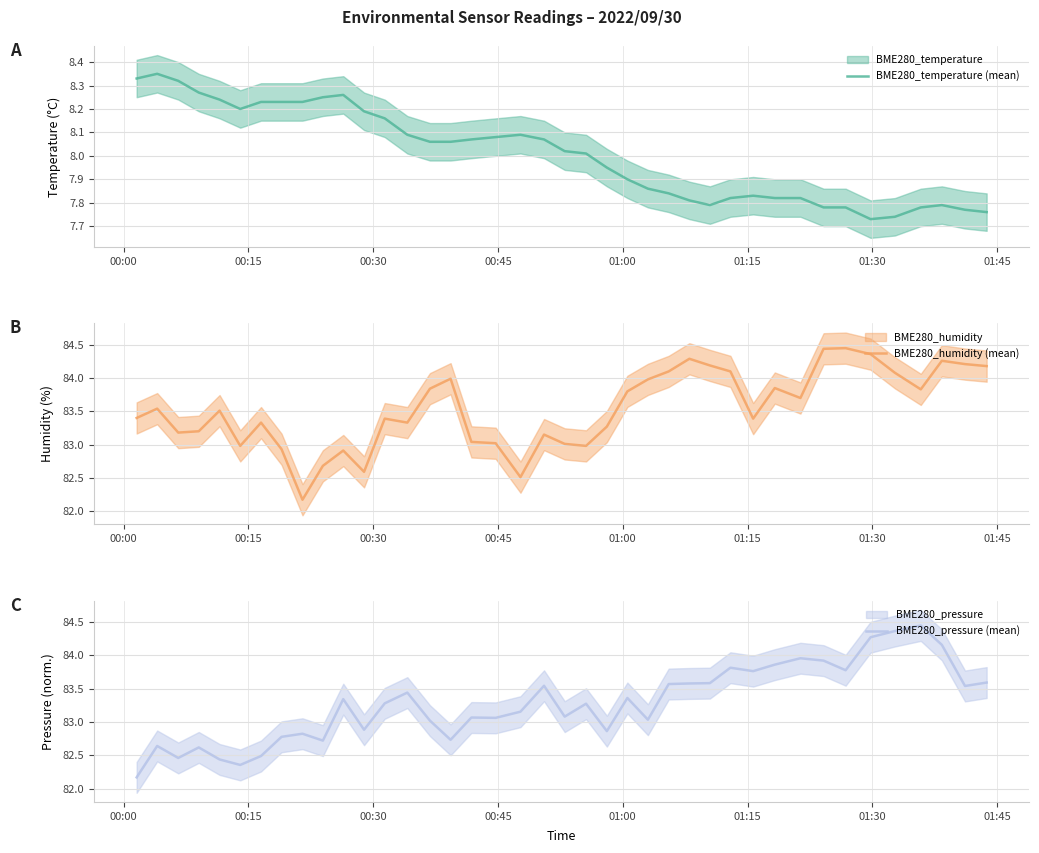

Does the chart display data point markers on the line(s)?

No